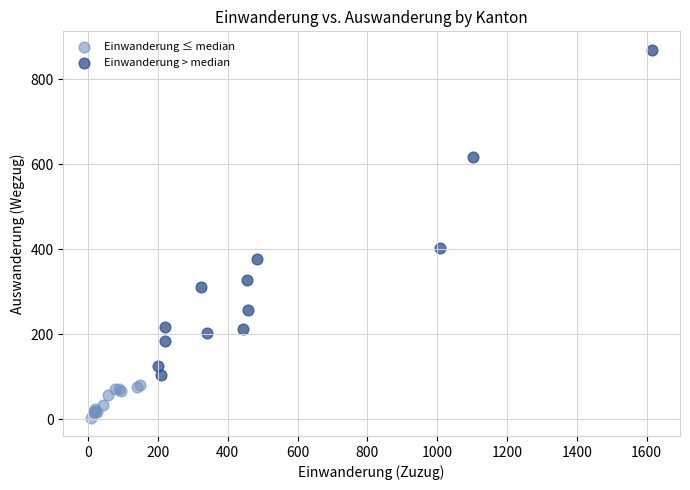

Which series has the widest spread of Y values?

Einwanderung > median